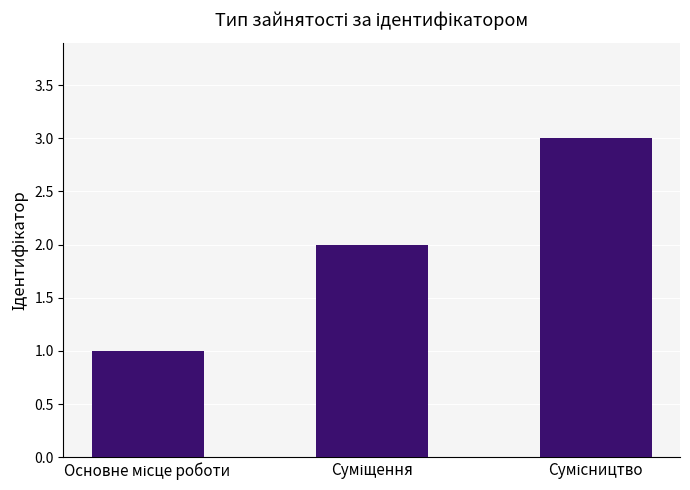

What is the sum of all values?

6